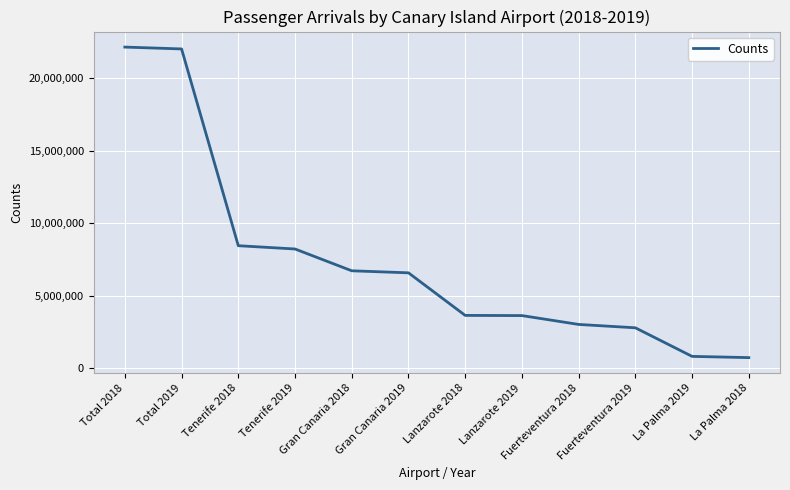

What value does the data have at Total 2018, to the nearest 50?

22148050